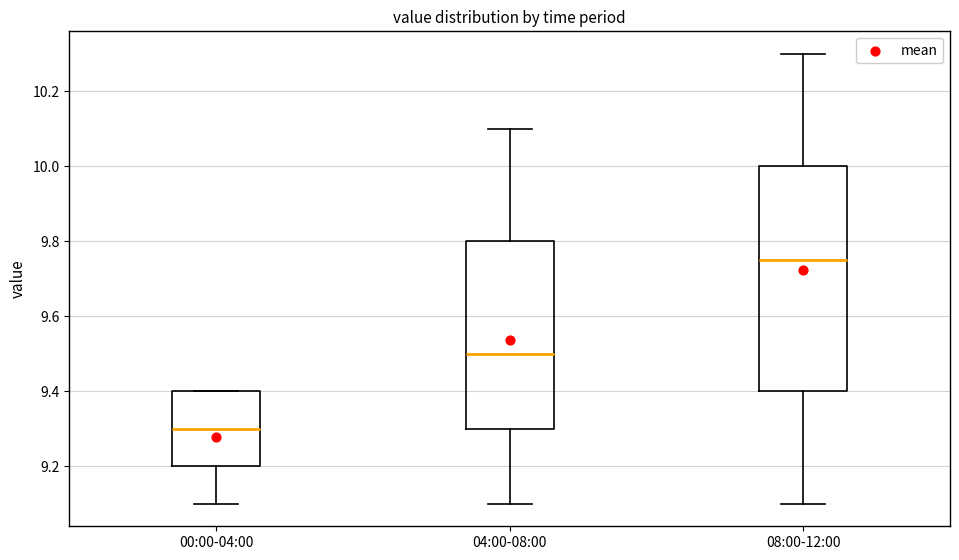

Which box has the highest median line?

08:00-12:00